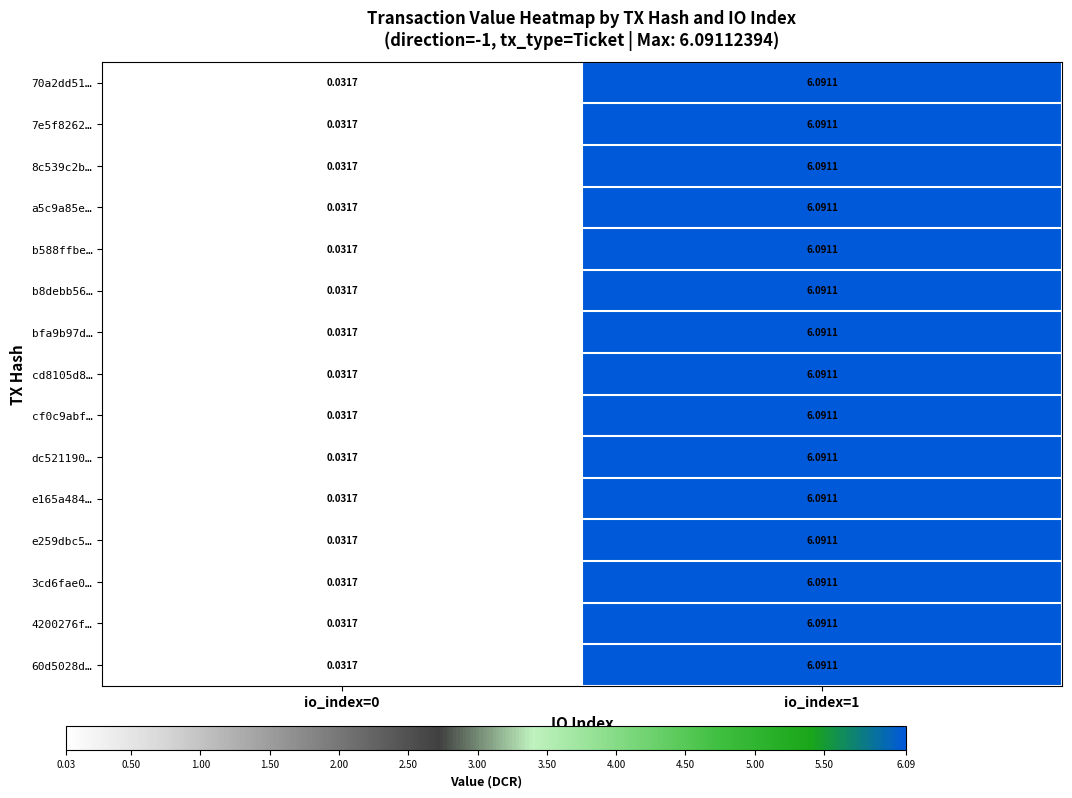

How many distinct data groups are displayed?

15